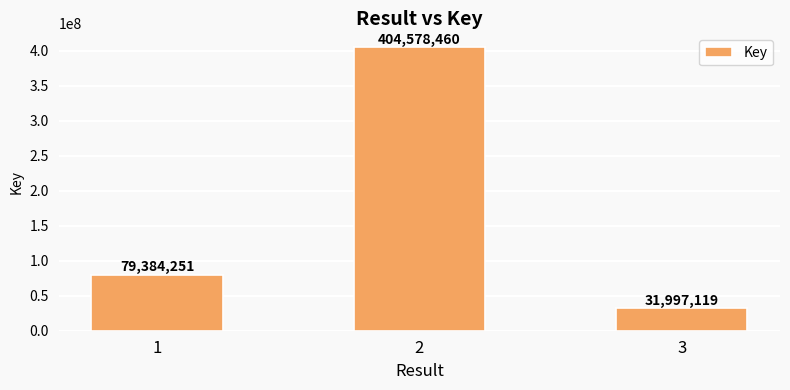

Reading right to left, what are all the values shown in this chart?

3=31997119	2=404578460	1=79384251